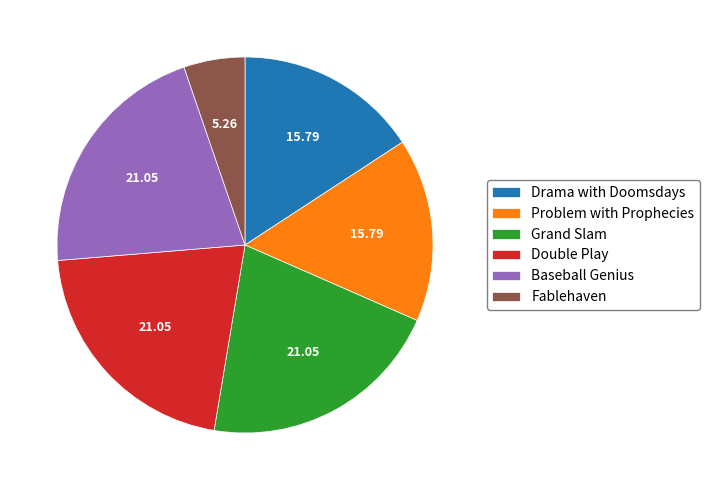

What is the smallest slice in the pie chart?

Fablehaven